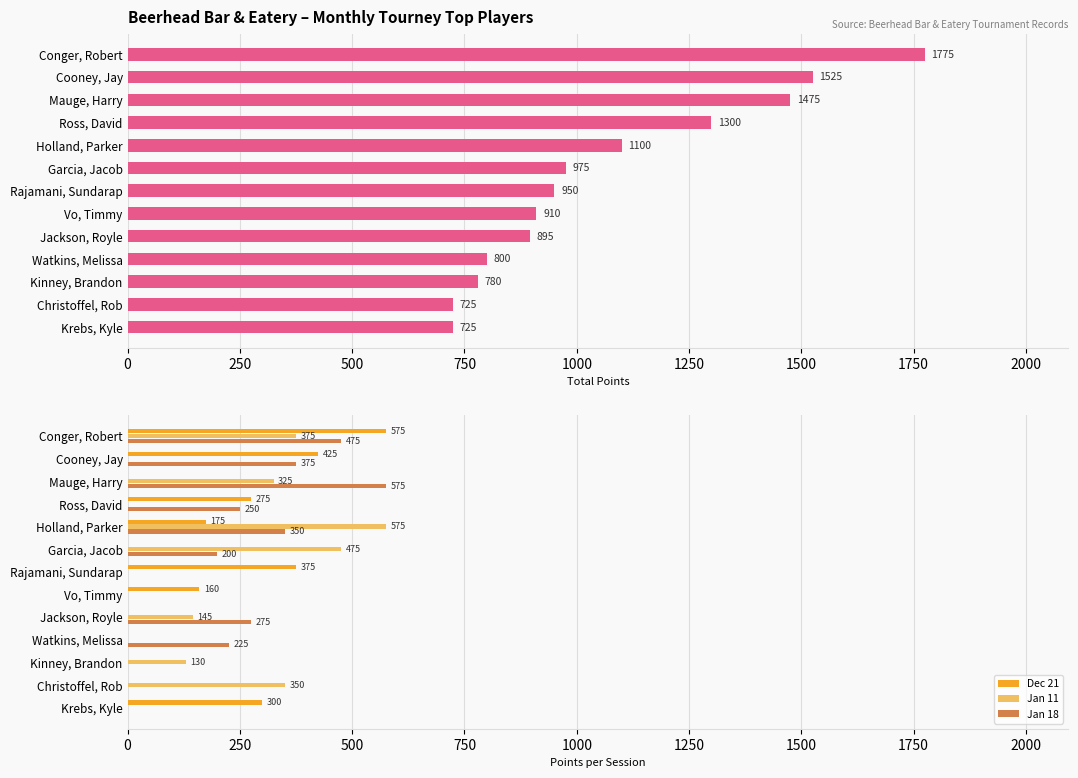

Which series has the largest range (max minus min)?

TOTAL